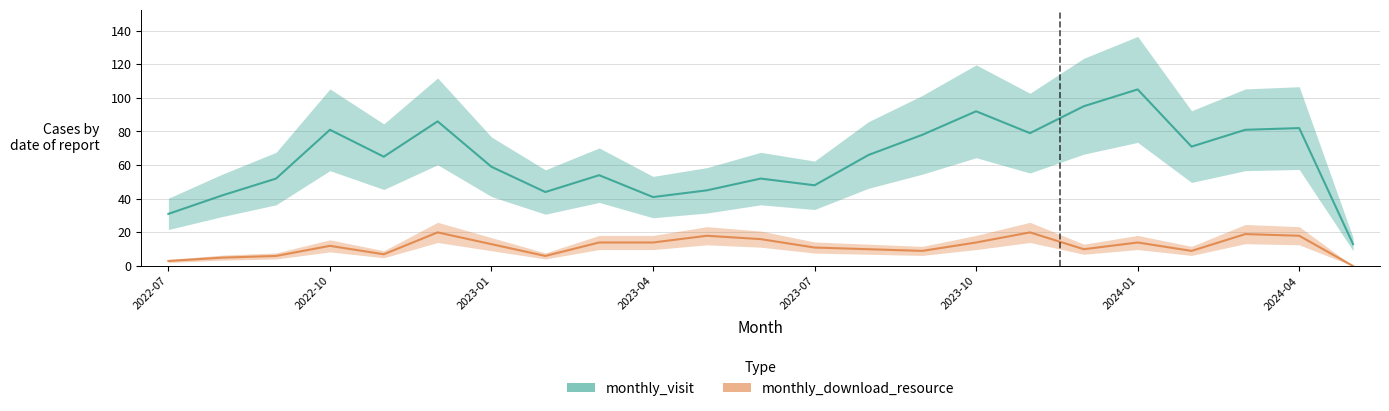

The monthly_download_resource series shows 16 at 13. True or false?

False